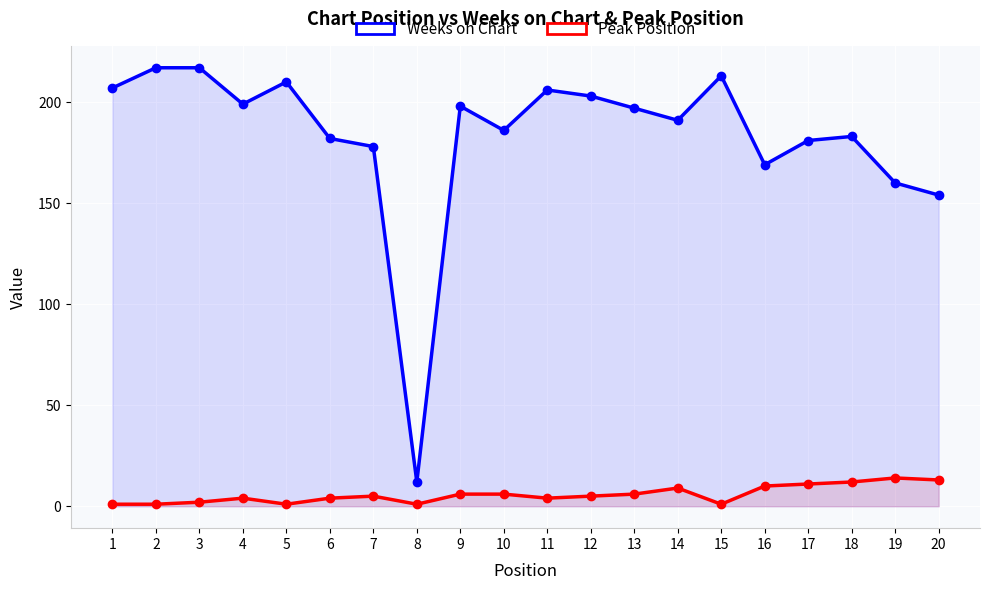

What is the lowest value of the Peak Position series?

1